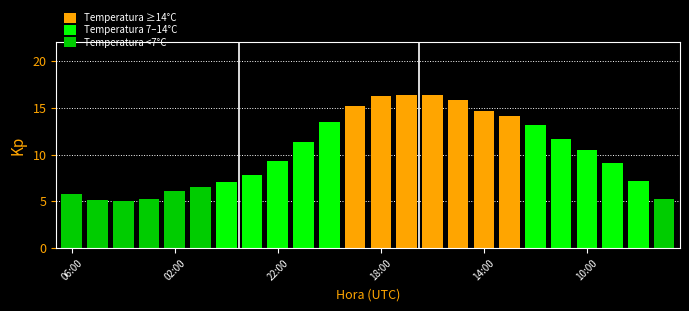

What is the value of the 4th bar from the left?

5.3